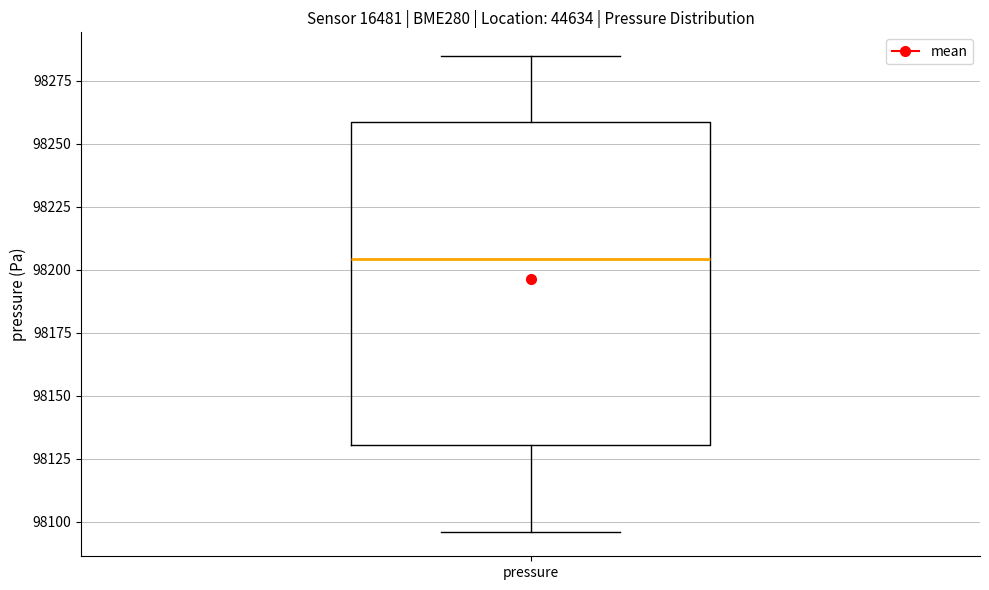

Read this box plot against the y-axis: the position of the median line, the range covered by the box, and the ends of both whiskers. The values are not printed on the chart, so give them approximately, as read against the axis.

median 98205, box 98130 to 98260, whiskers 98095 to 98285